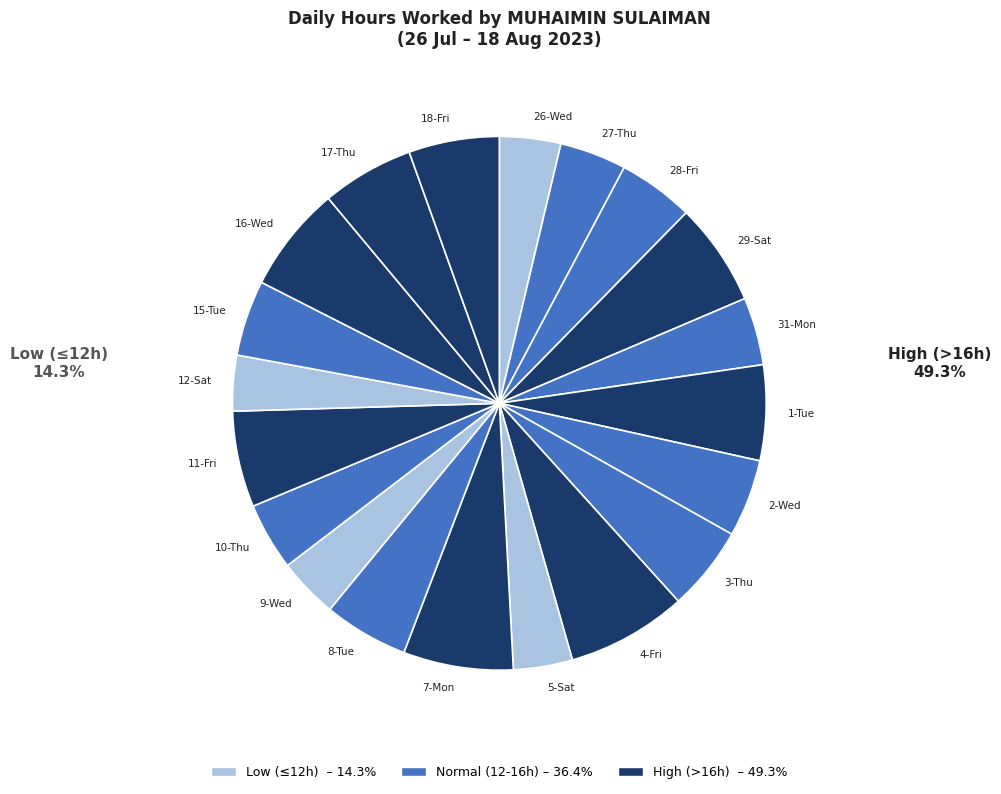

How many slices are in this pie chart?

20